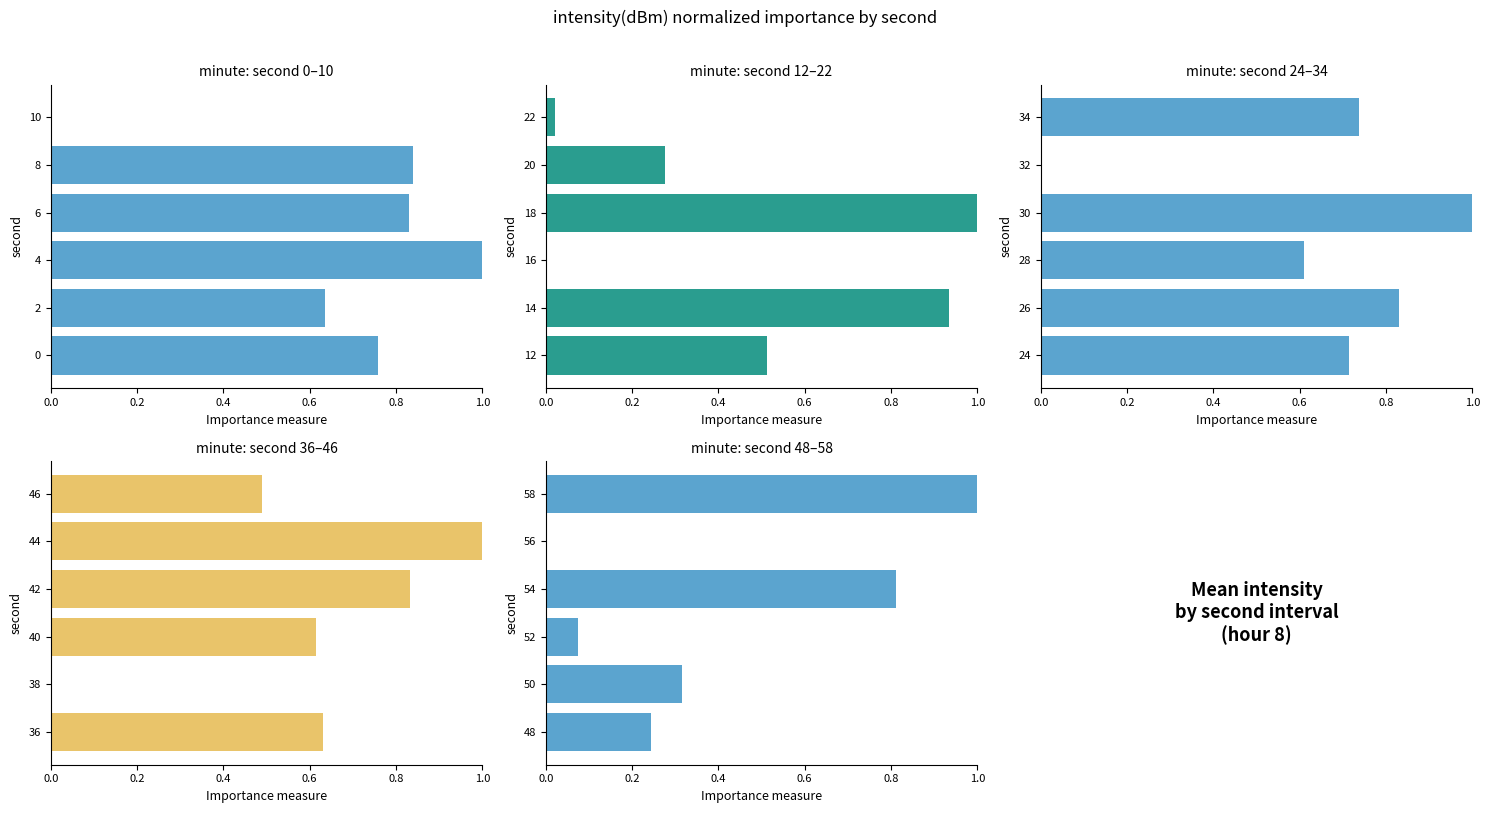

The value of second 48–58 at 48 is 0.2. True or false?

True